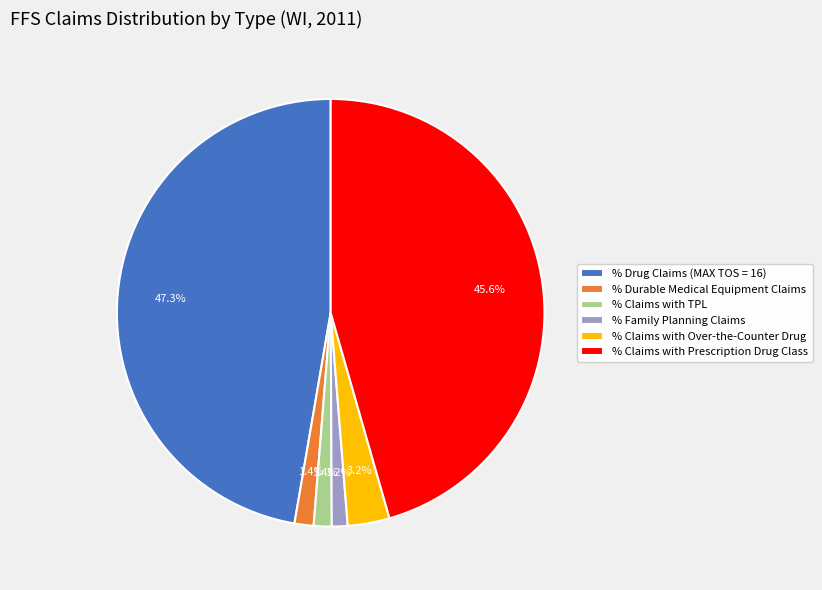

To the nearest percent, what portion does % Claims with Prescription Drug Class represent?

46%